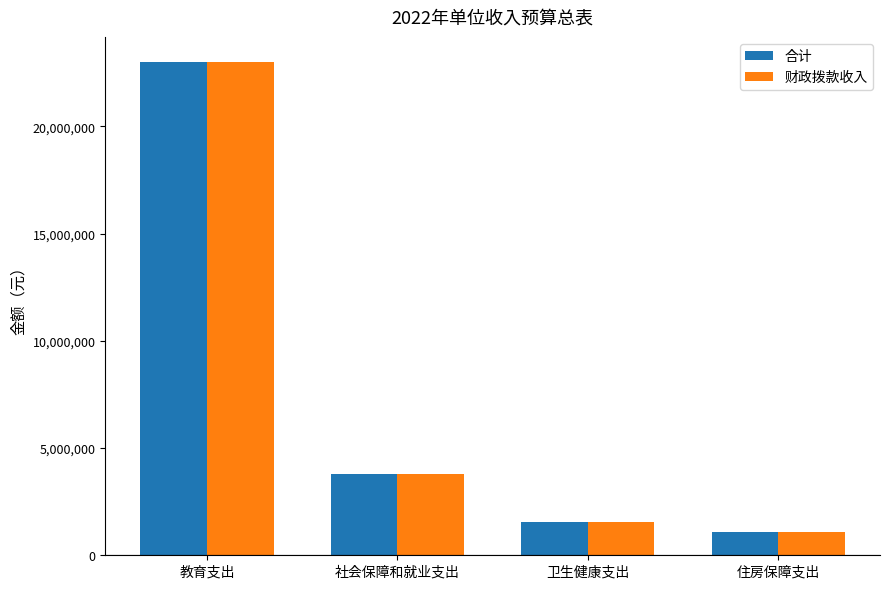

Rank the categories by 财政拨款收入 value from highest to lowest.

教育支出, 社会保障和就业支出, 卫生健康支出, 住房保障支出